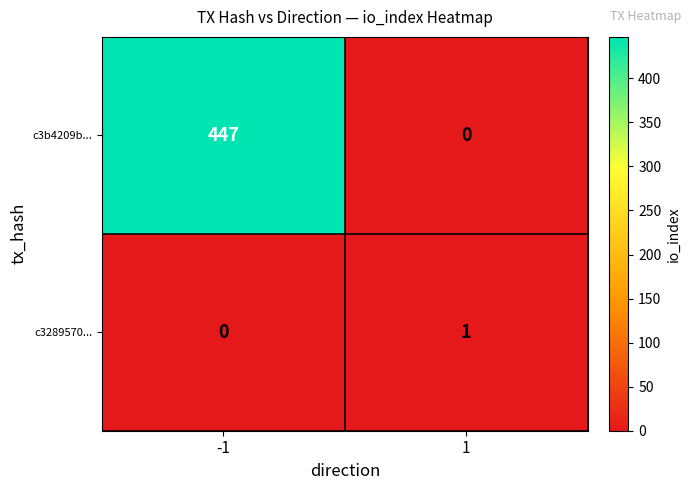

What is the spread (max minus min) of values at 1?

1